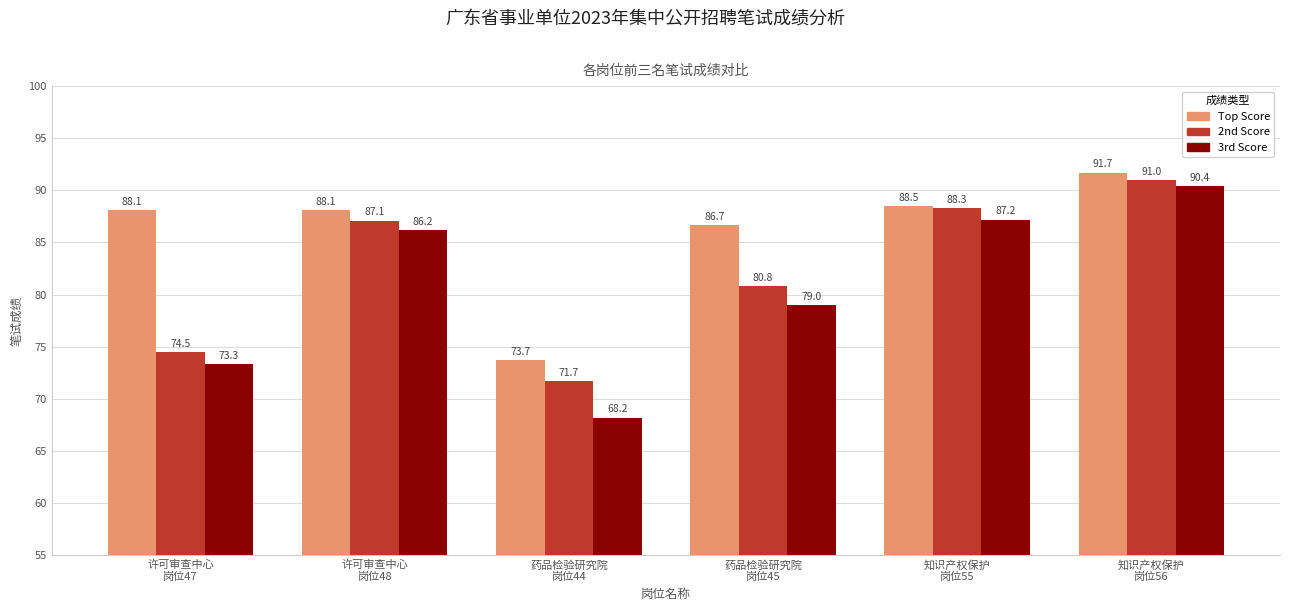

At how many categories does at least one series exceed 90?

1